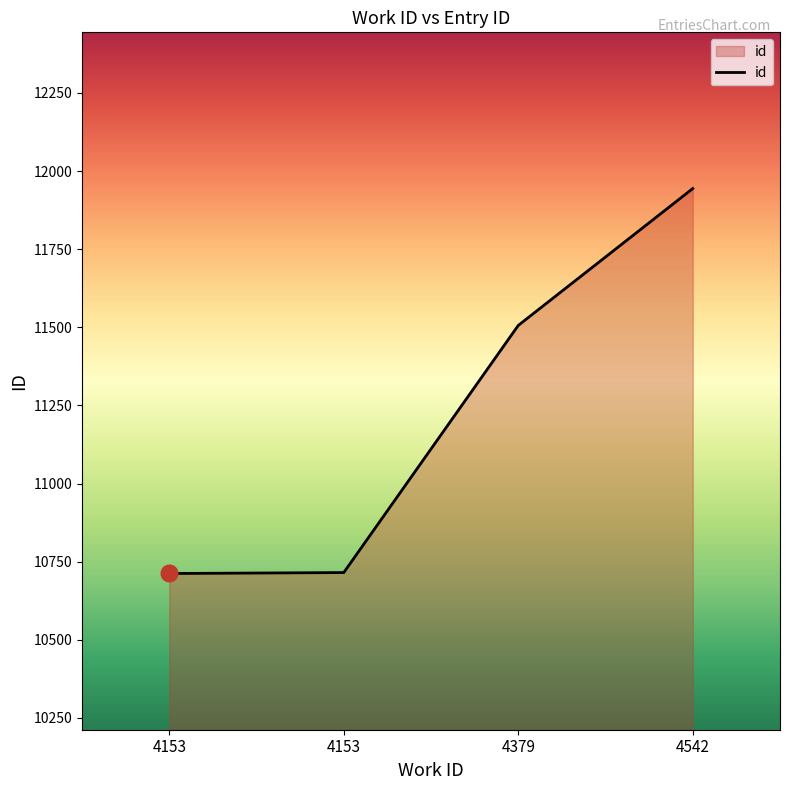

What is the value of the 3rd point from the left?

11506